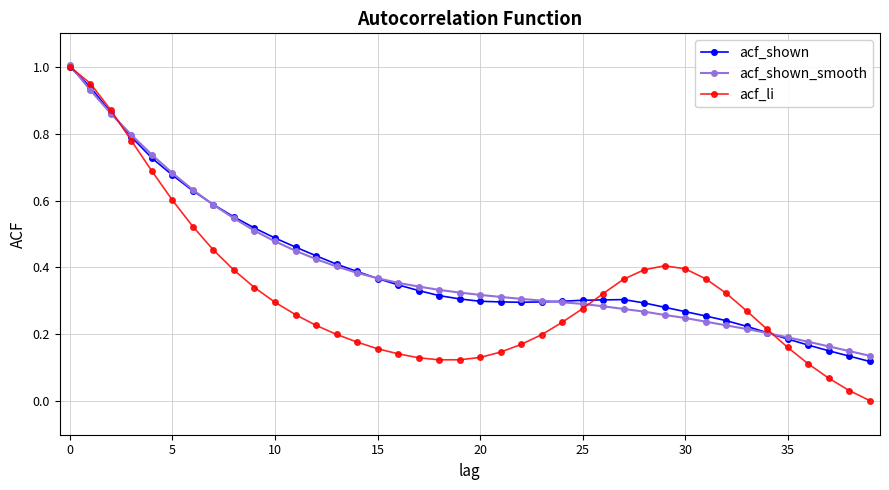

At how many categories does at least one series exceed 0?

40